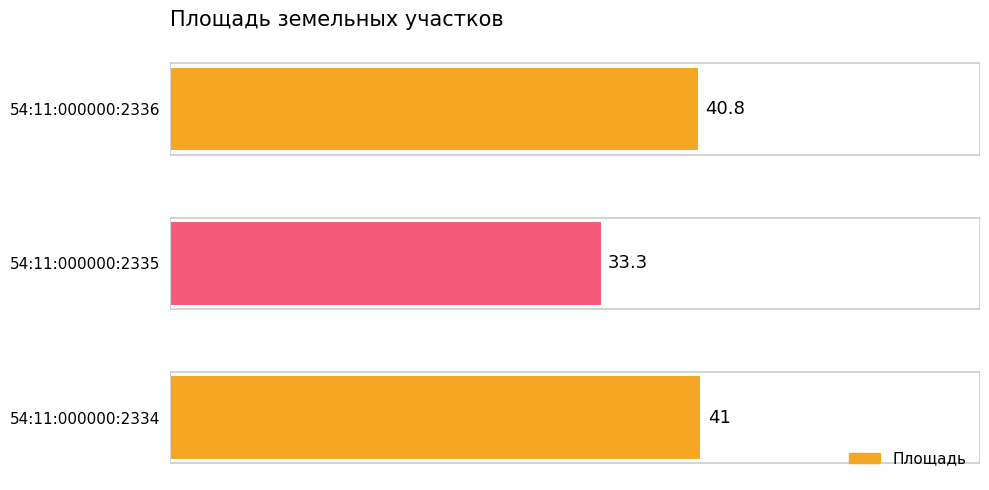

Reading bottom to top, list all the values displayed in this chart.

54:11:000000:2334=41.0	54:11:000000:2335=33.3	54:11:000000:2336=40.8